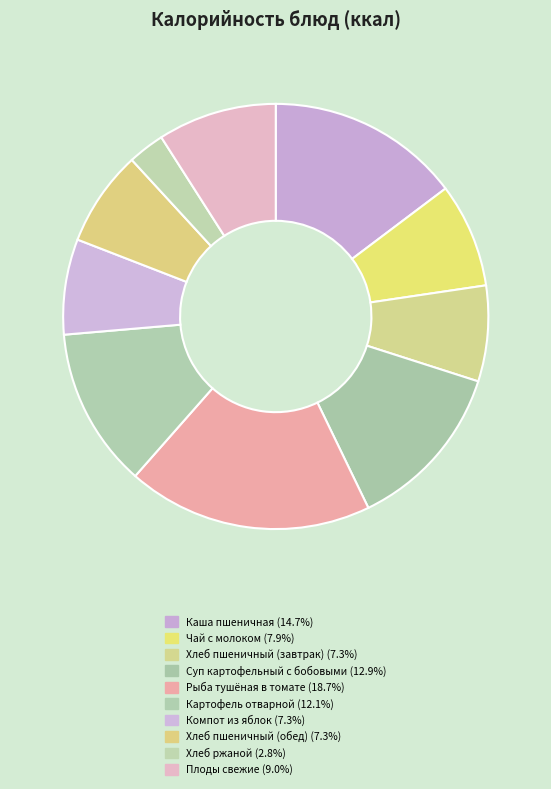

Is it true that Компот из яблок is 1% of the pie?

False